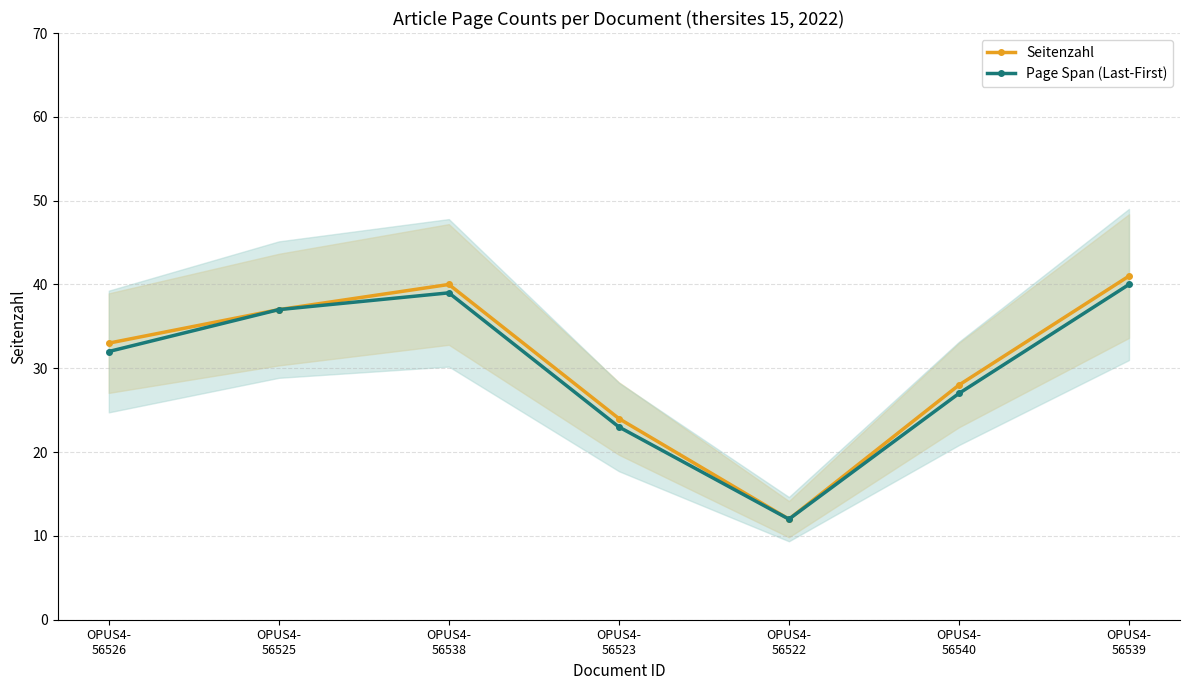

True or false: Page Span (Last-First) and Seitenzahl intersect in this chart.

False